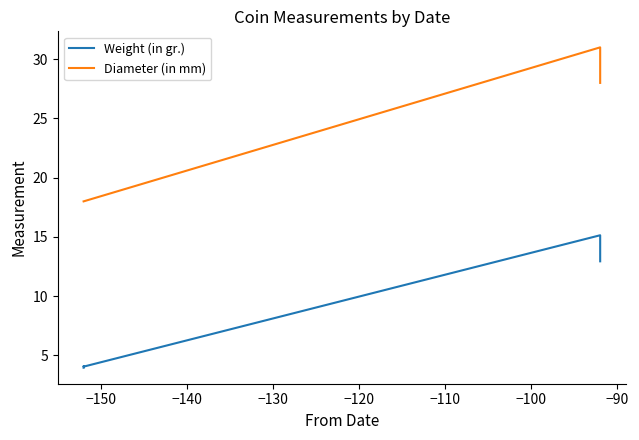

Reading right to left, list all the values displayed in this chart.

Weight (in gr.): 4.0	4.1	4.1	4.0	15.1	12.9
Diameter (in mm): 18.0	18.0	18.0	18.0	31.0	28.0